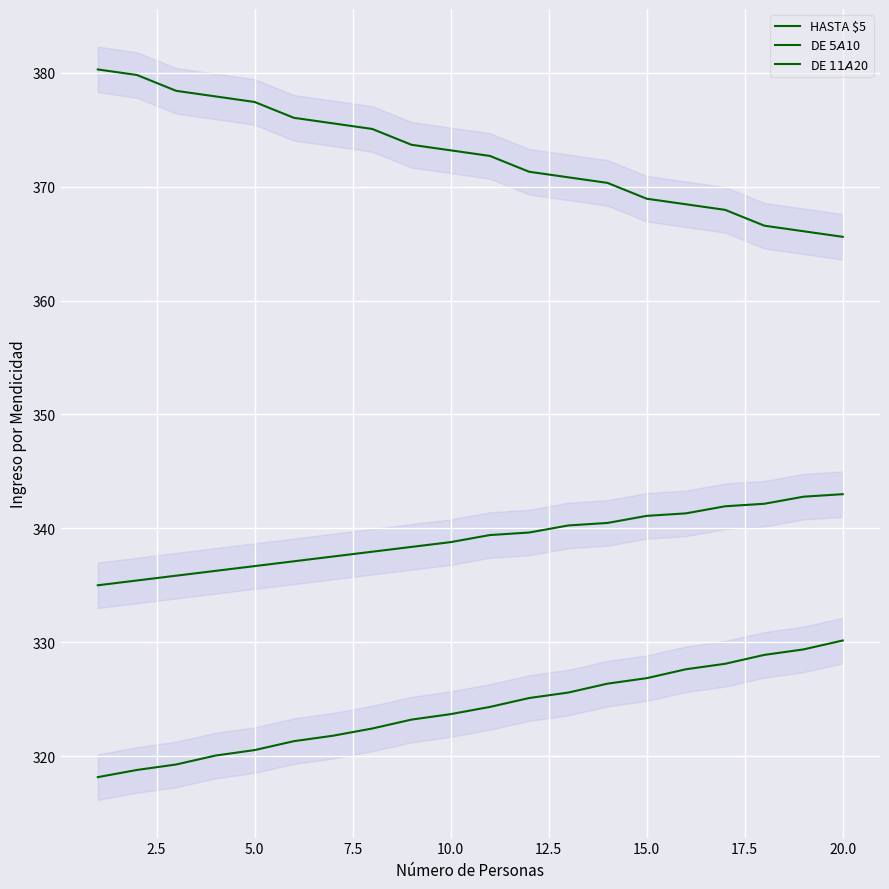

Reading left to right, extract all data points from this chart.

HASTA $5: 380.3	379.8	378.4	377.9	377.4	376.1	375.6	375.1	373.7	373.2	372.7	371.3	370.8	370.3	368.9	368.5	368.0	366.6	366.1	365.6
DE $5 A $10: 335.0	335.4	335.8	336.3	336.7	337.1	337.5	337.9	338.4	338.8	339.4	339.6	340.3	340.5	341.1	341.3	341.9	342.2	342.8	343.0
DE $11 A $20: 318.1	318.8	319.3	320.0	320.5	321.3	321.8	322.4	323.2	323.7	324.3	325.1	325.6	326.4	326.8	327.6	328.1	328.9	329.4	330.1